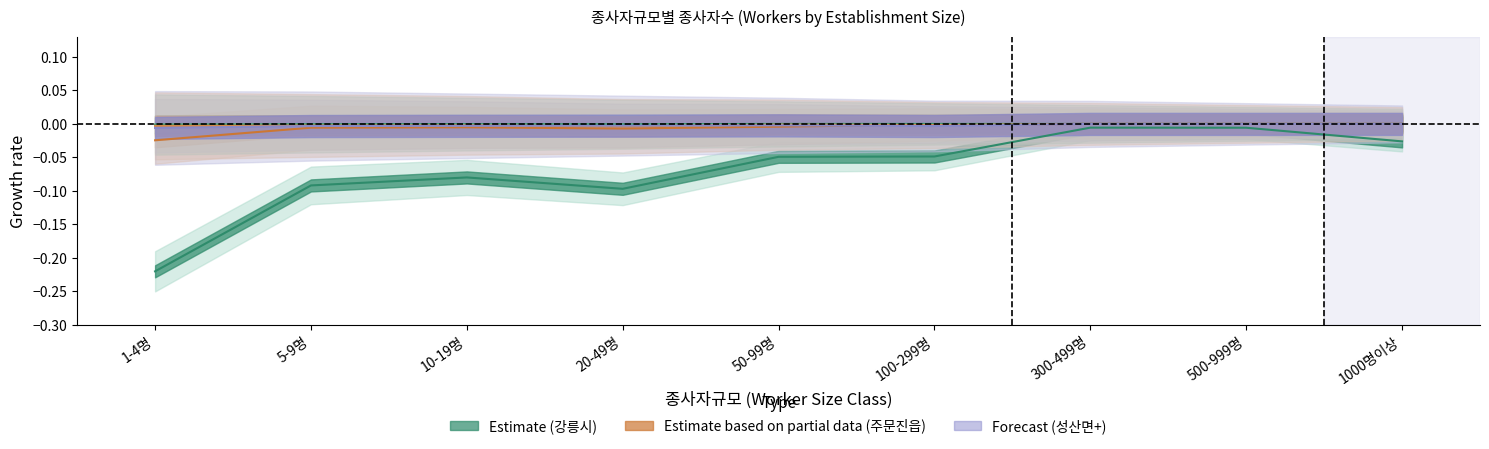

Which series changed the most between 5-9명 and 10-19명?

강릉시